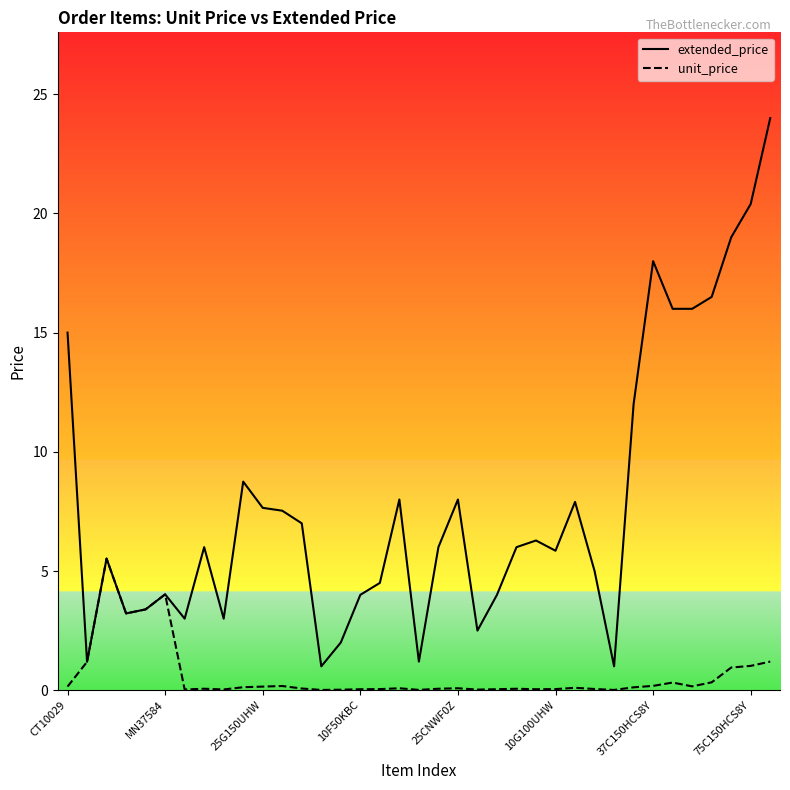

Does the chart display data point markers on the line(s)?

No